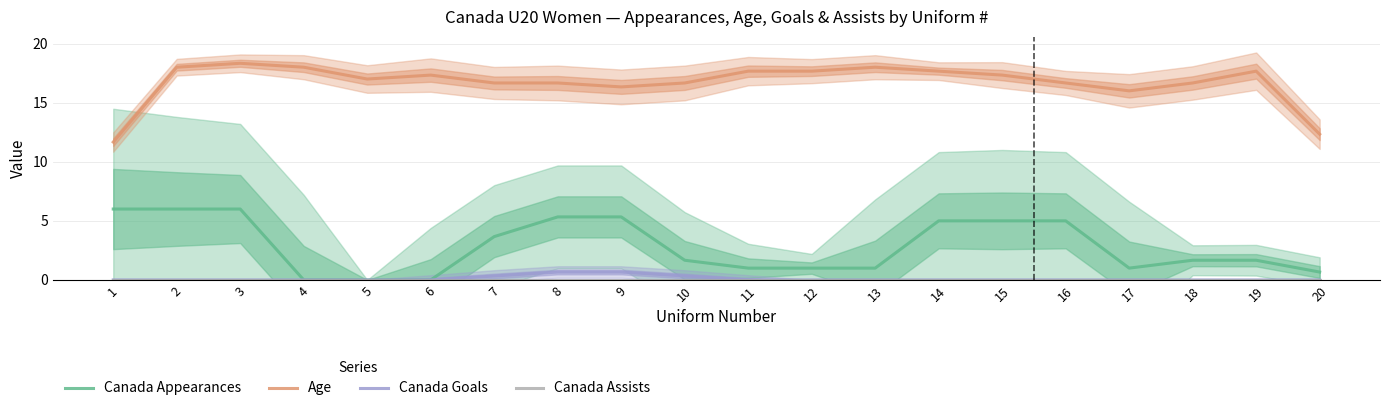

Which has a higher value, 15 or 20?

15